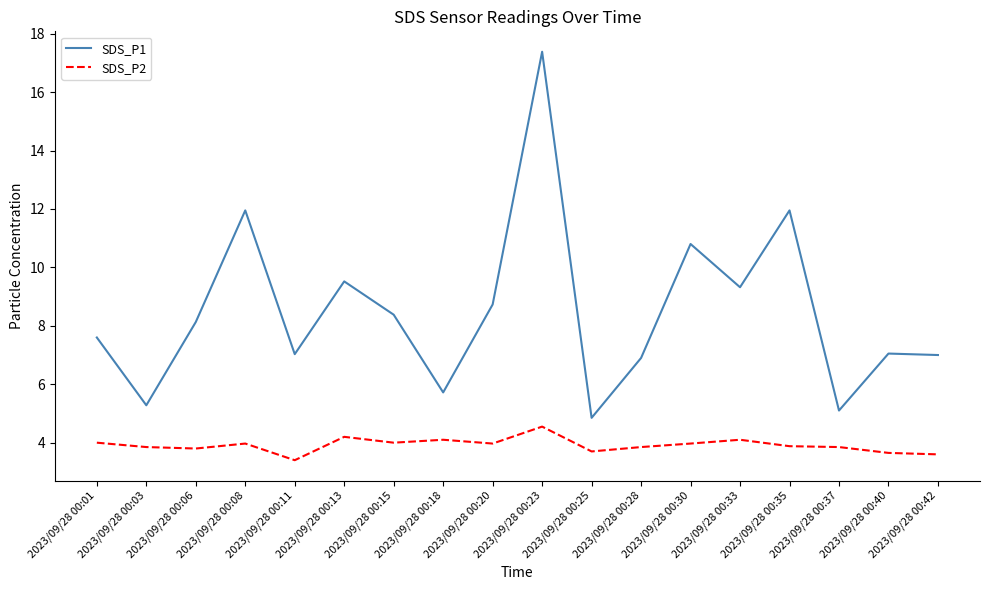

In SDS_P1, how many points are lower than both neighbors (excluding endpoints)?

6